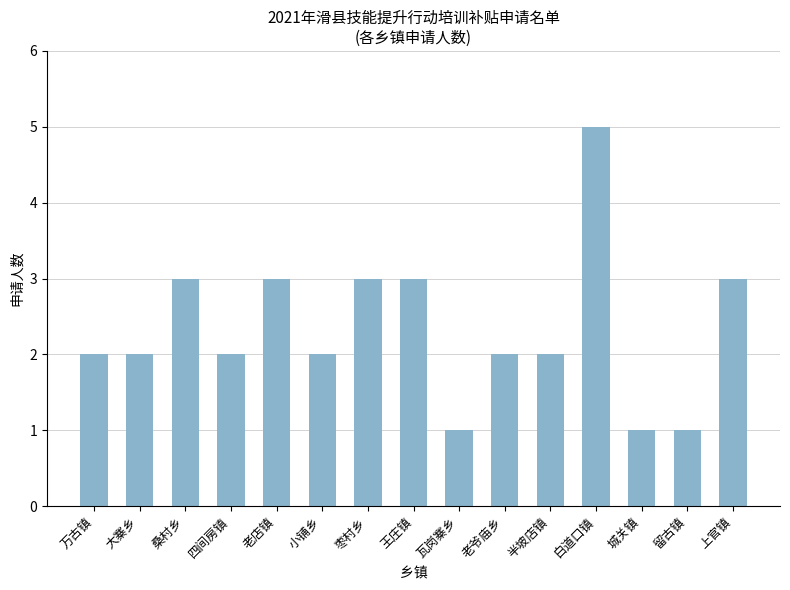

How many data points does each series have?

15